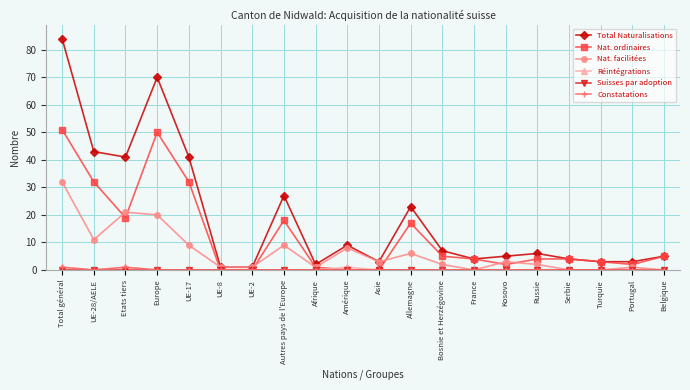

The Réintégrations series shows 0 at Serbie. True or false?

True